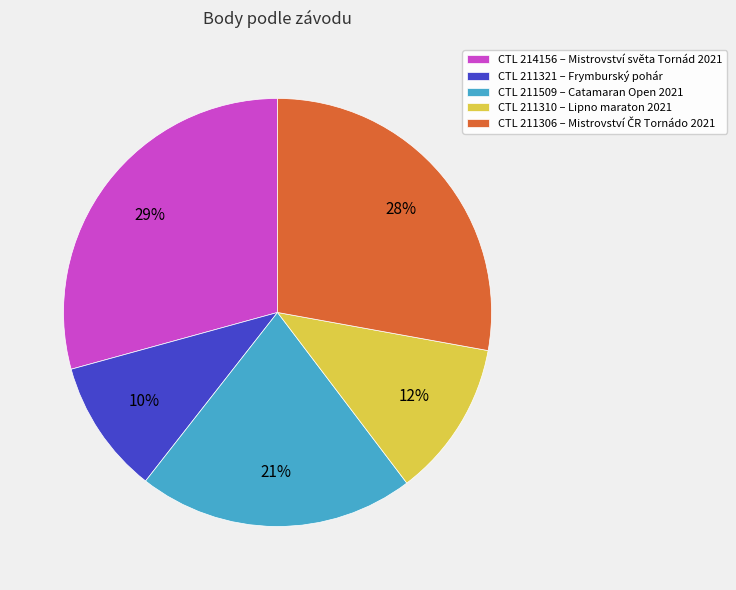

Is there a majority slice in this chart?

No